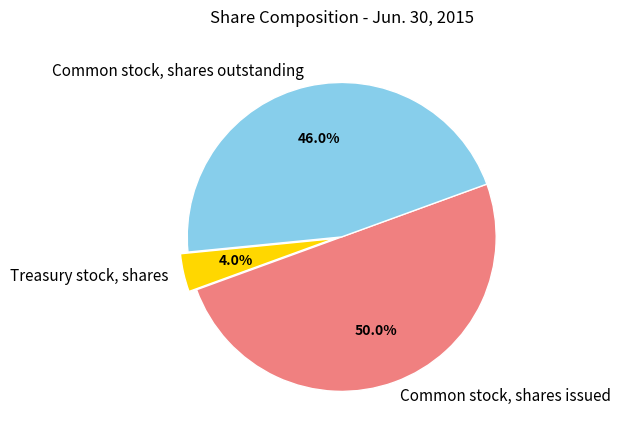

To the nearest percent, what is the average slice percentage?

33%